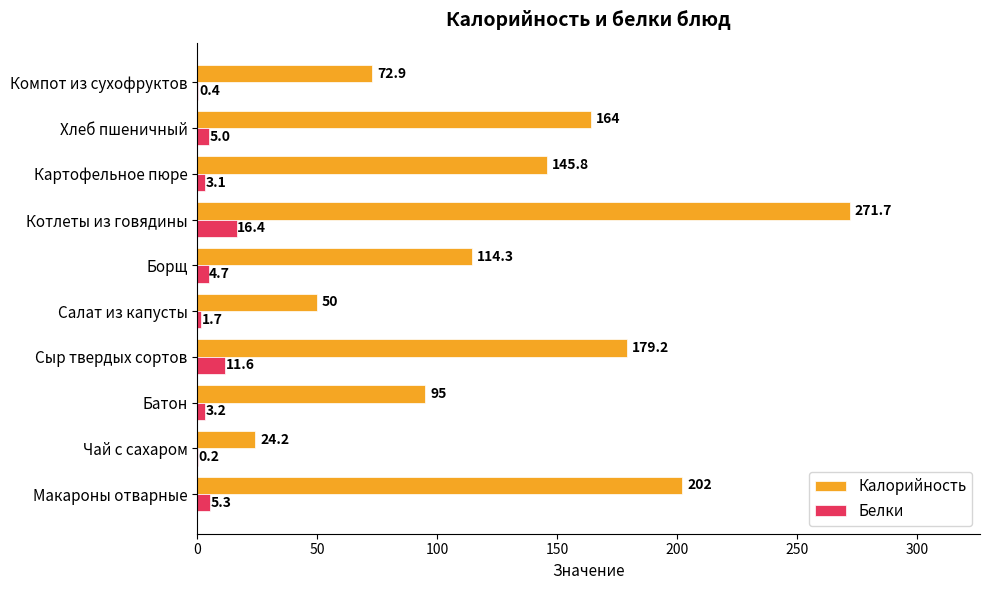

What is the maximum value for Калорийность?

271.7